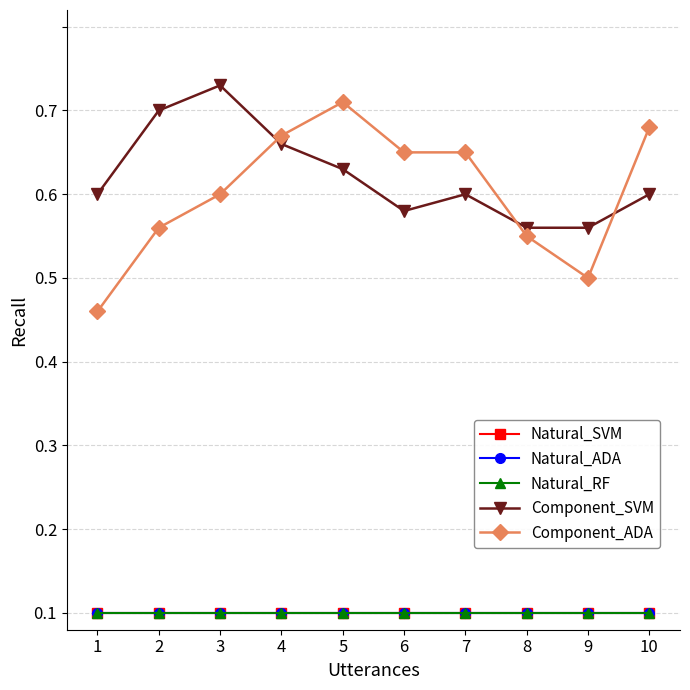

Which category has the lowest value in the Natural_SVM series?

1